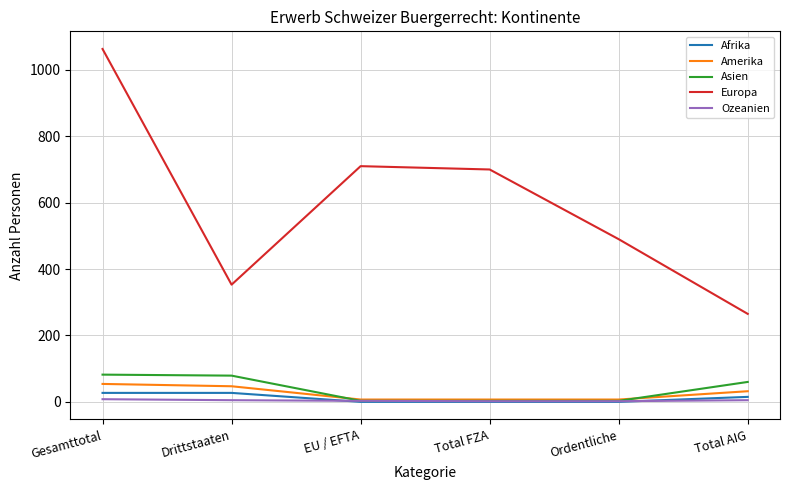

How many interior local peaks does the Europa series have?

1